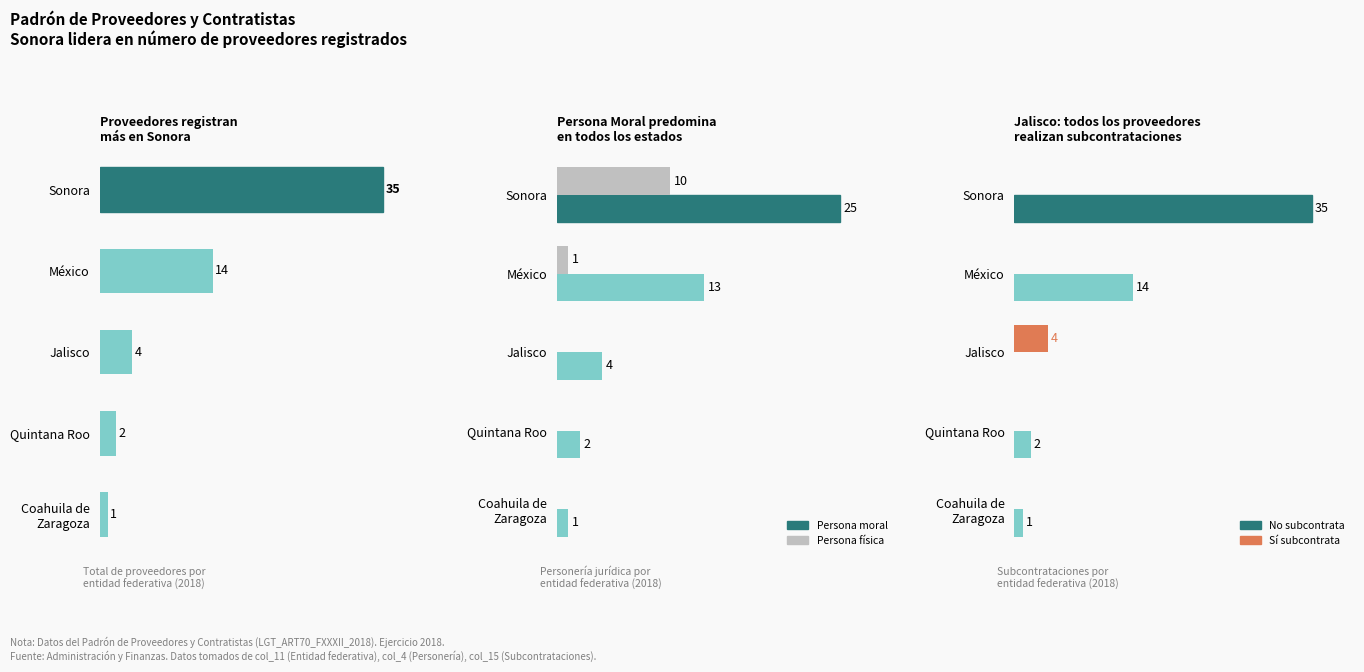

Rank the series by their maximum value, from lowest to highest.

Sí subcontrata, Persona física, Persona moral, Total Proveedores, No subcontrata